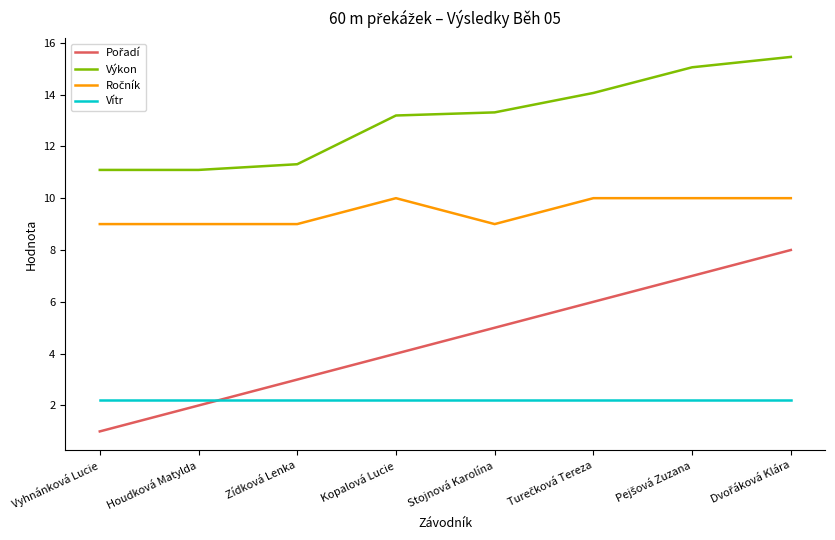

What position from the left is Houdková Matylda?

2